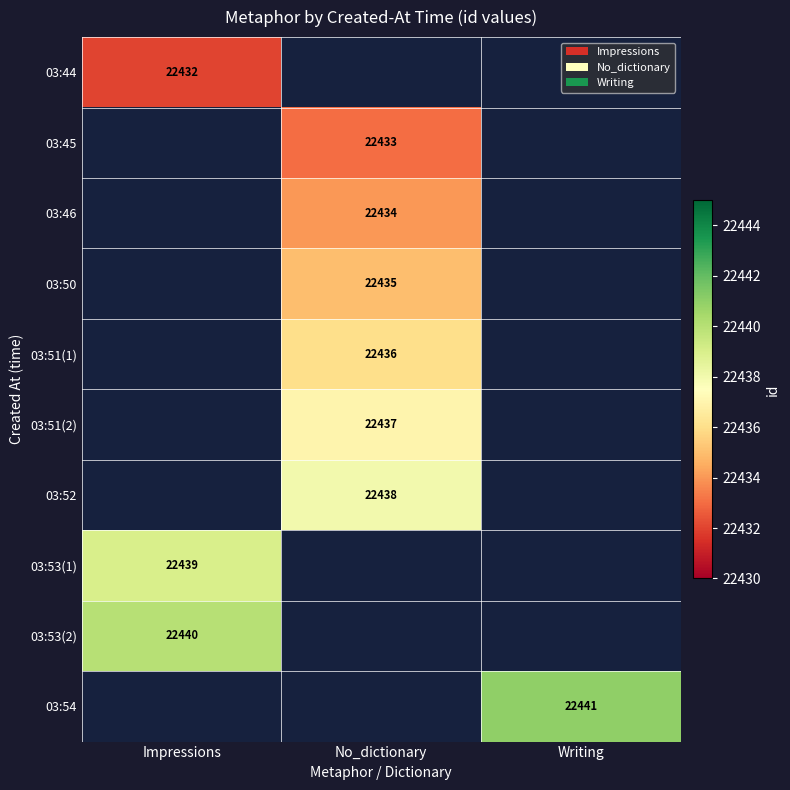

Is it true that 03:52 equals 33921.1 at No_dictionary?

False